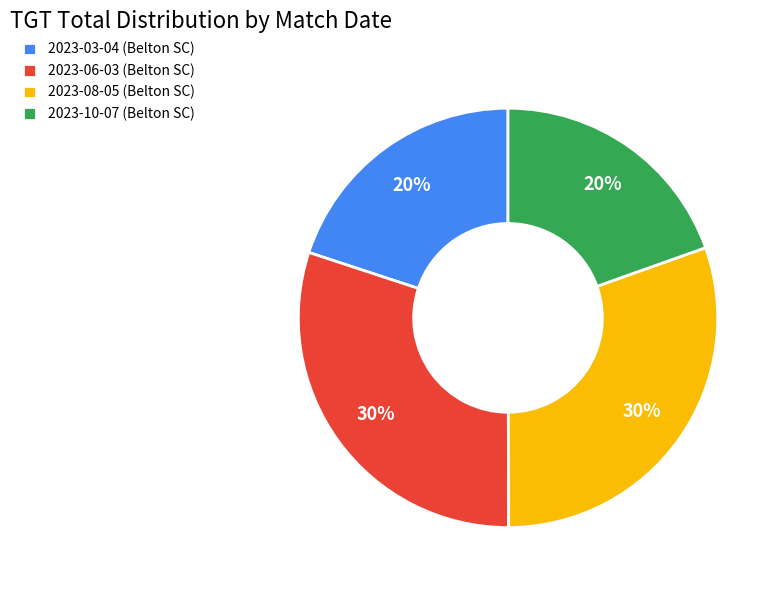

What is the ratio of the value at 2023-03-04 (Belton SC) to the value at 2023-08-05 (Belton SC)?

0.7